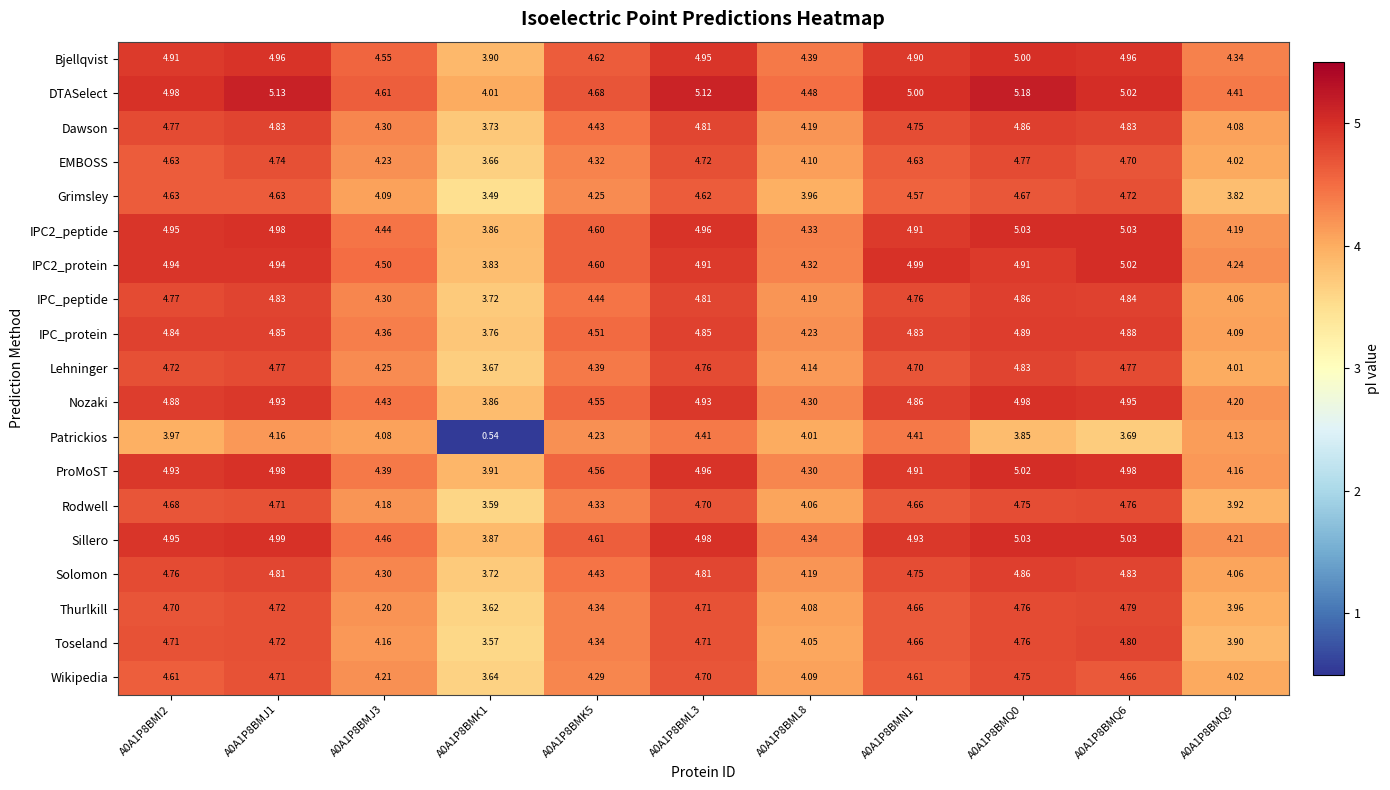

Which series has the widest spread of values?

Patrickios